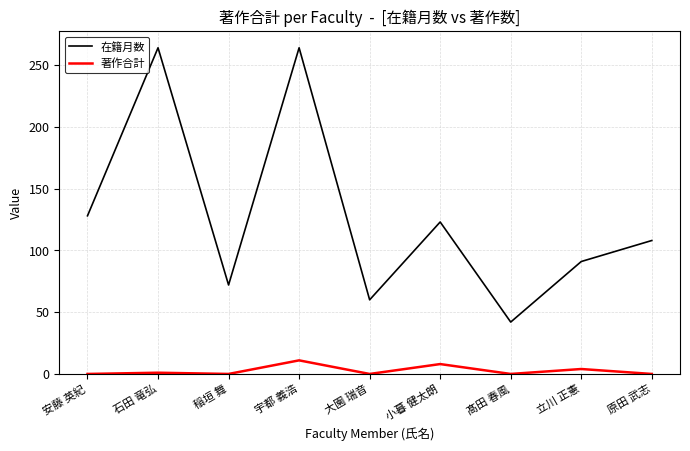

Which series has the largest range (max minus min)?

在籍月数